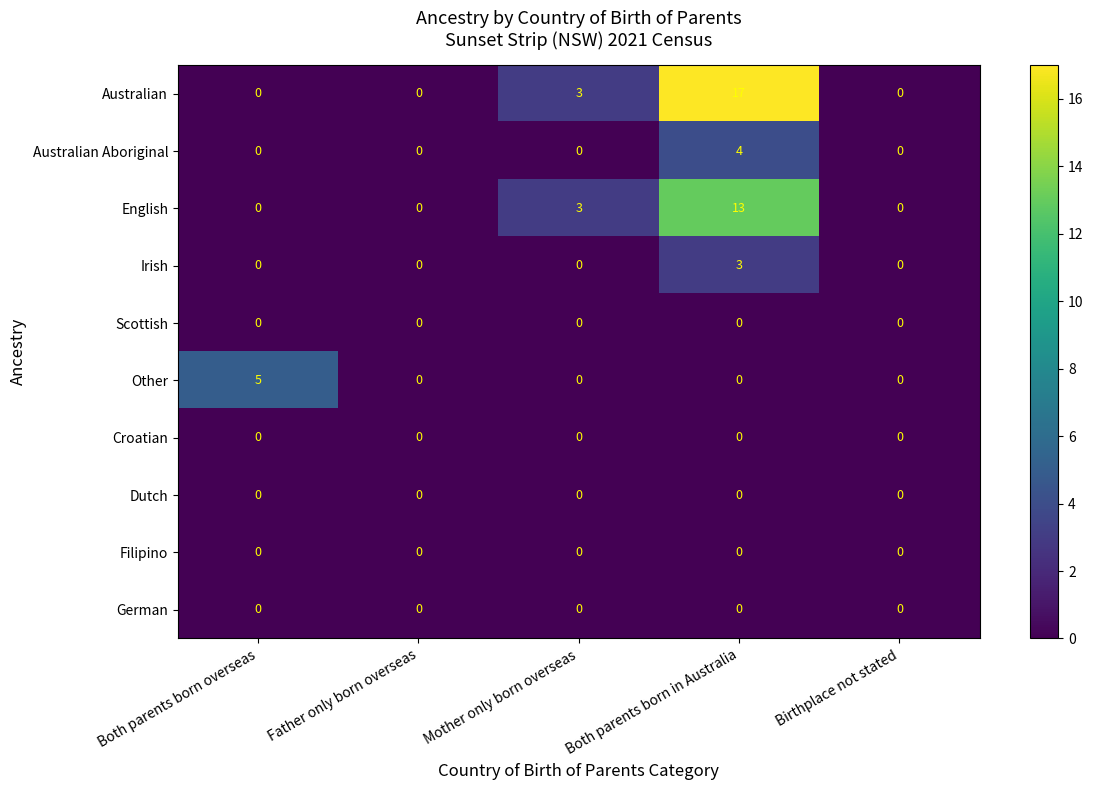

Which series has the largest range (max minus min)?

Australian